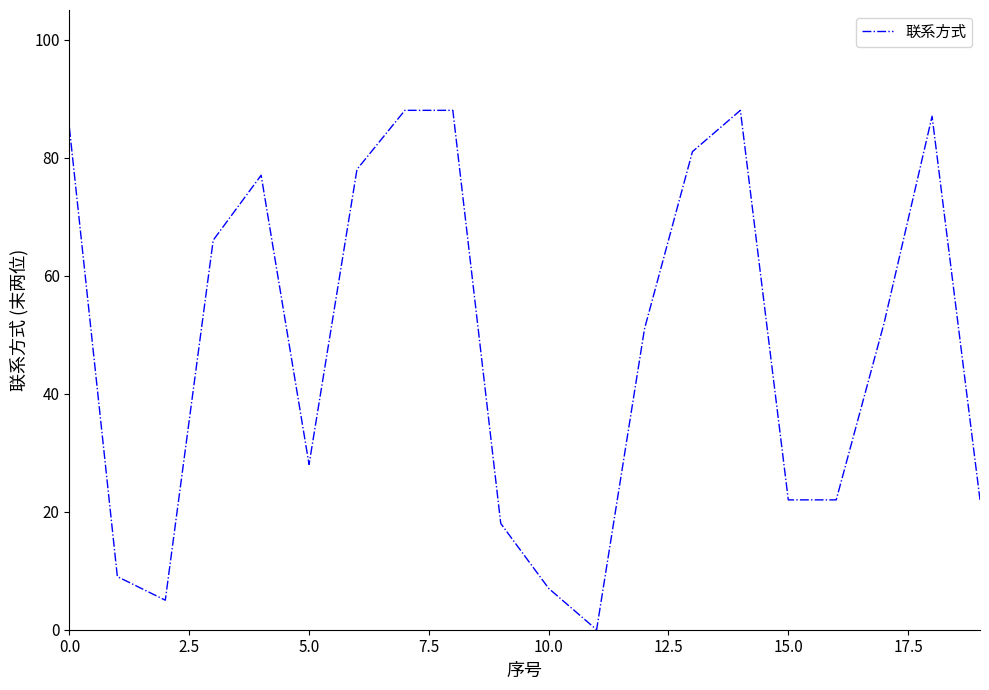

What is the maximum value shown in the chart?

88